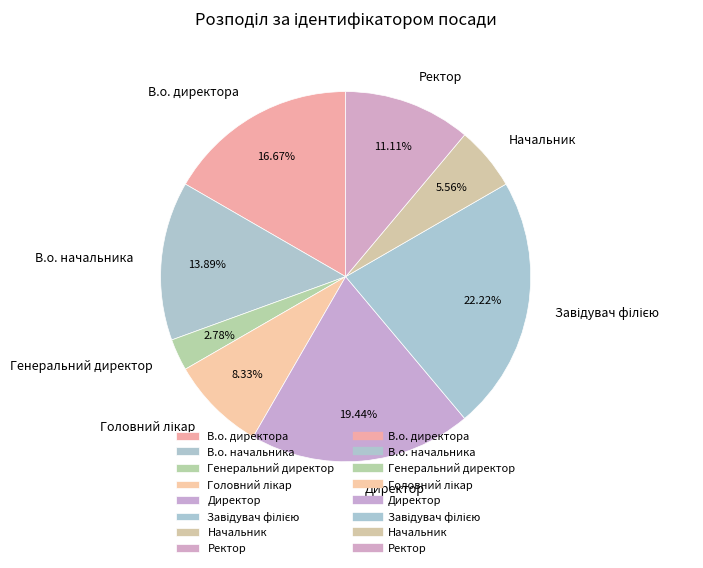

Is there a majority slice in this chart?

No